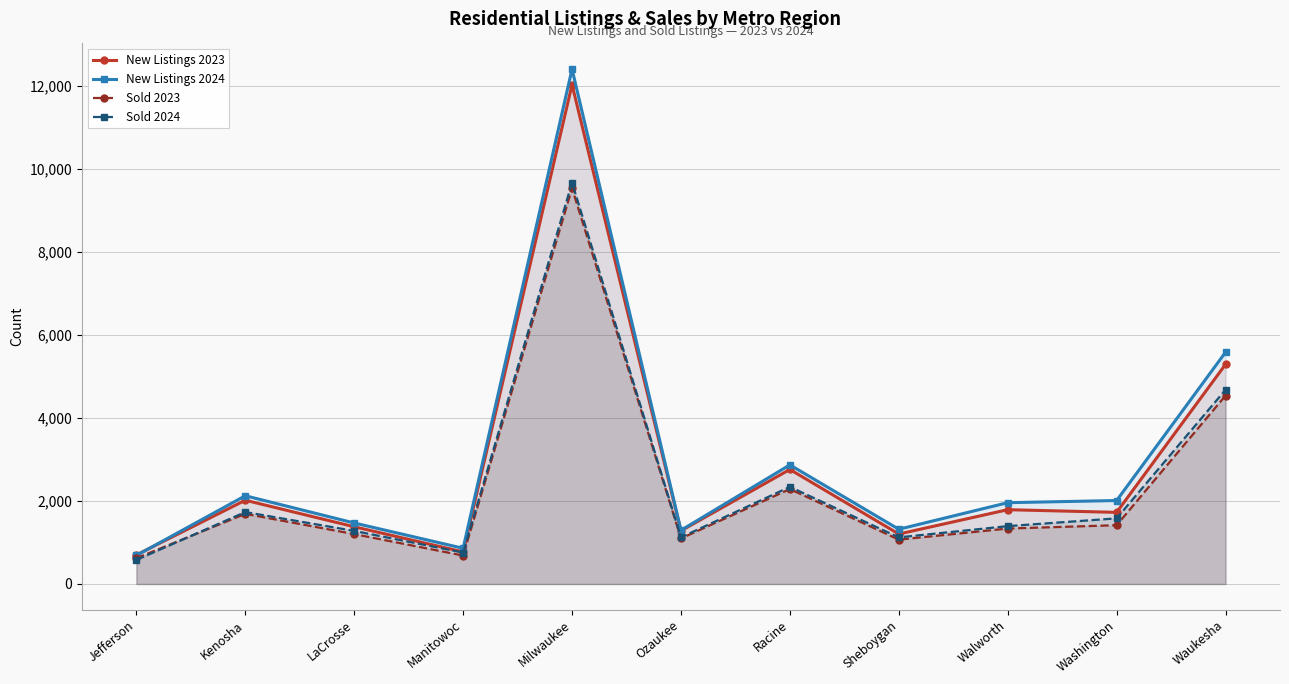

True or false: Sold 2023 and New Listings 2024 intersect in this chart.

False